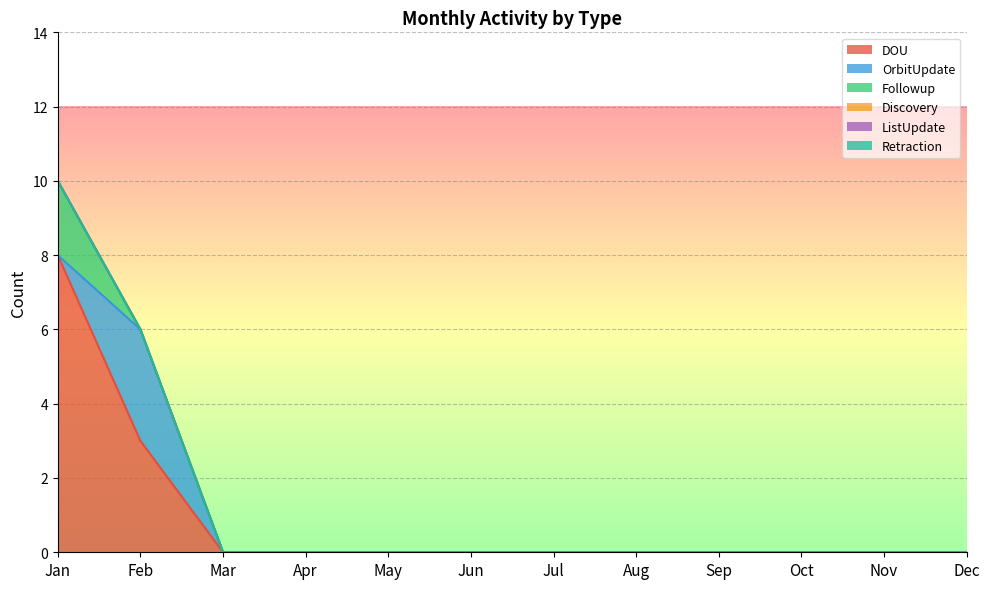

True or false: Retraction and Discovery intersect in this chart.

False